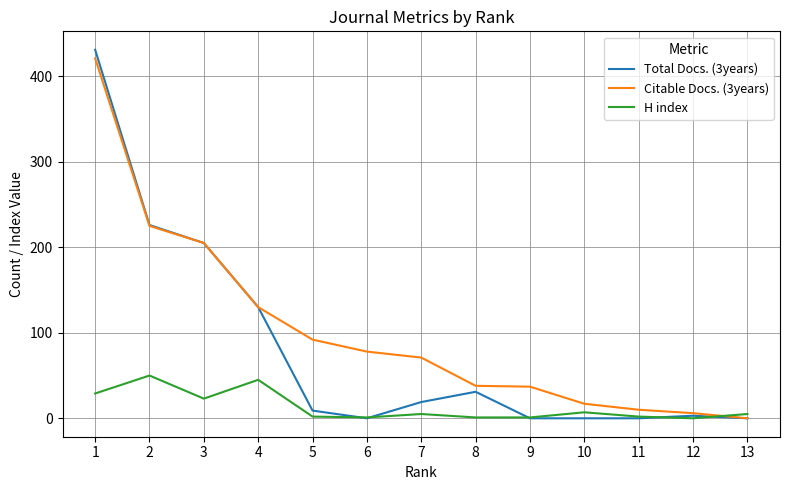

What is the highest value of the Total Docs. (3years) series?

431